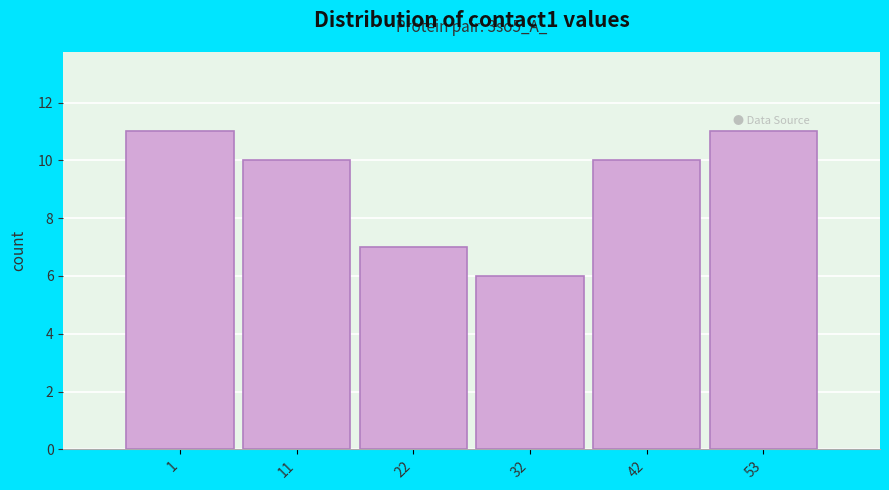

Reading left to right, list all the values displayed in this chart.

1=11	11=10	22=7	32=6	42=10	53=11